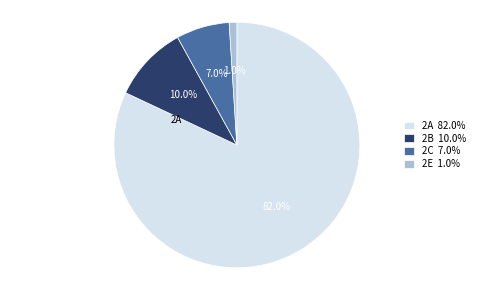

To the nearest percent, what portion does 2A represent?

82%